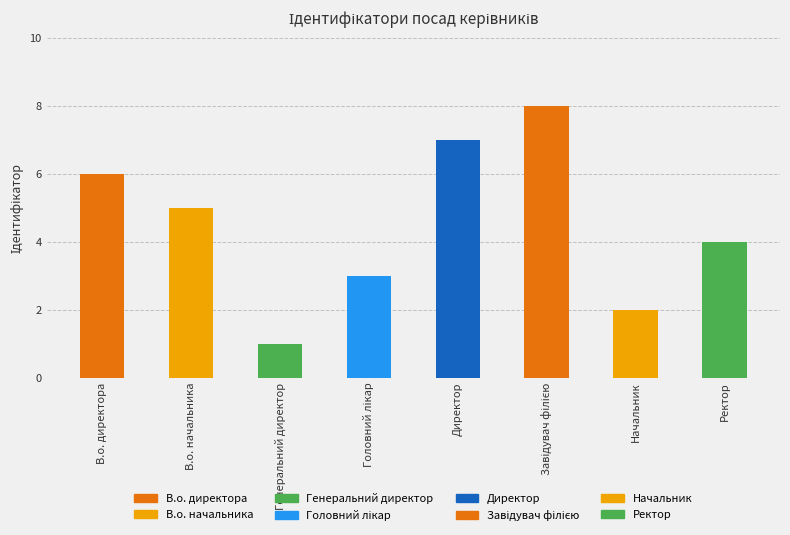

What is the greatest value displayed?

8